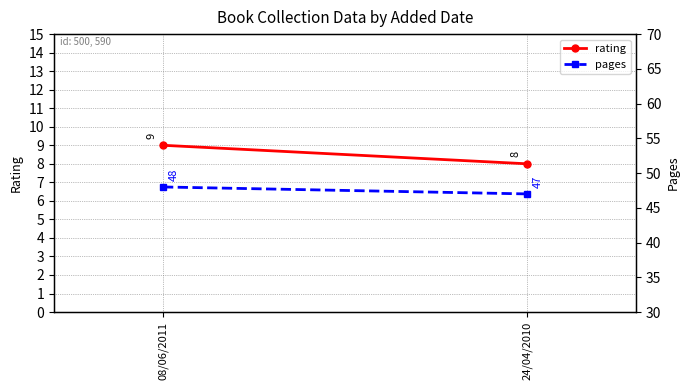

What value does the pages series have at 24/04/2010?

47